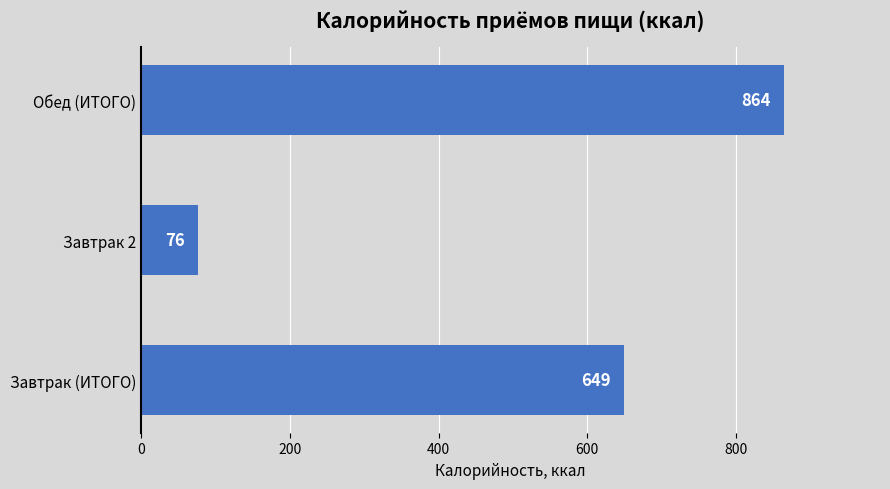

Rank the categories by value from highest to lowest.

Обед (ИТОГО), Завтрак (ИТОГО), Завтрак 2